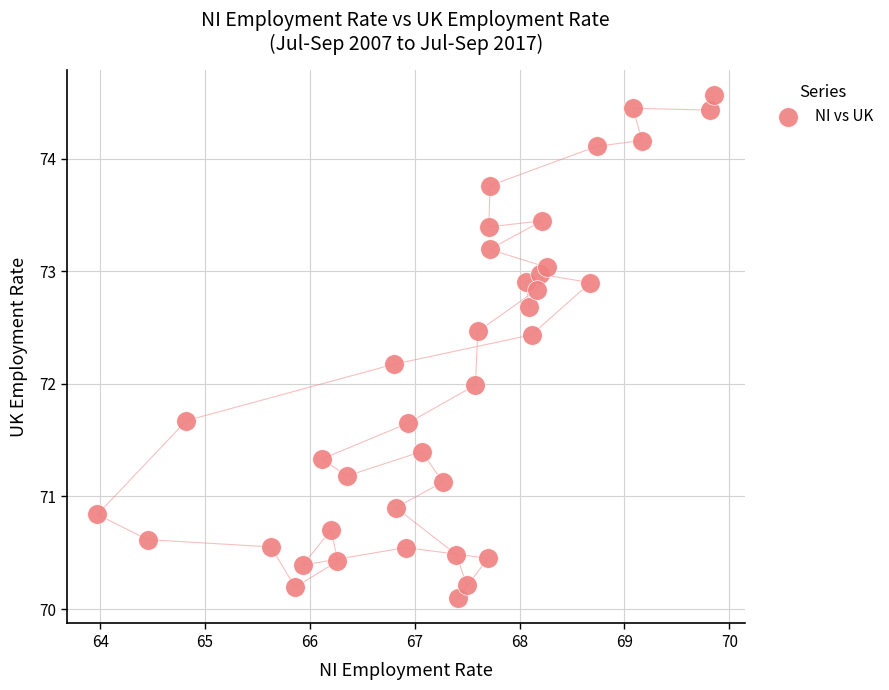

What is the range of Y values (max minus min)?

4.5